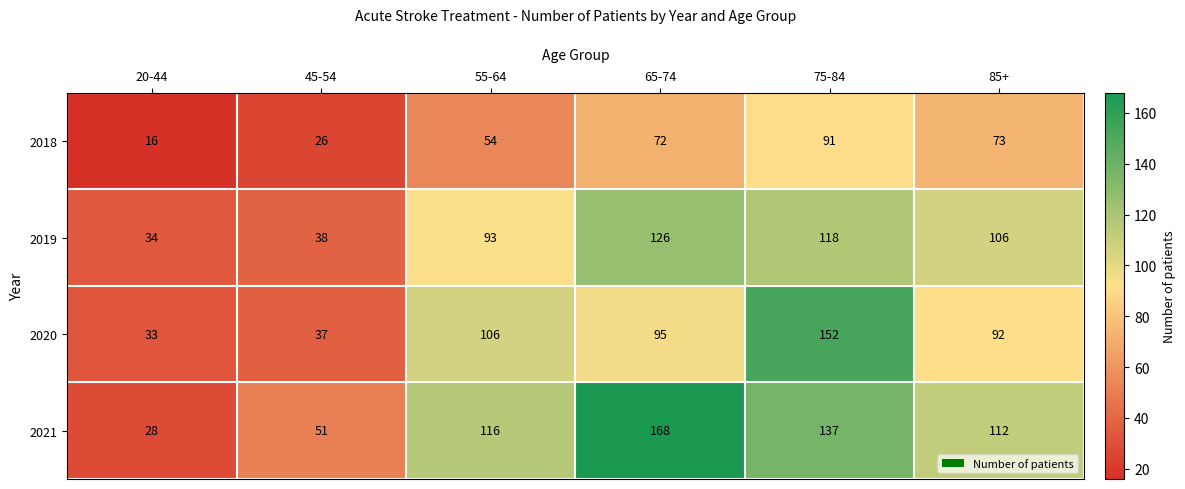

Which series has the largest total across all categories?

2021